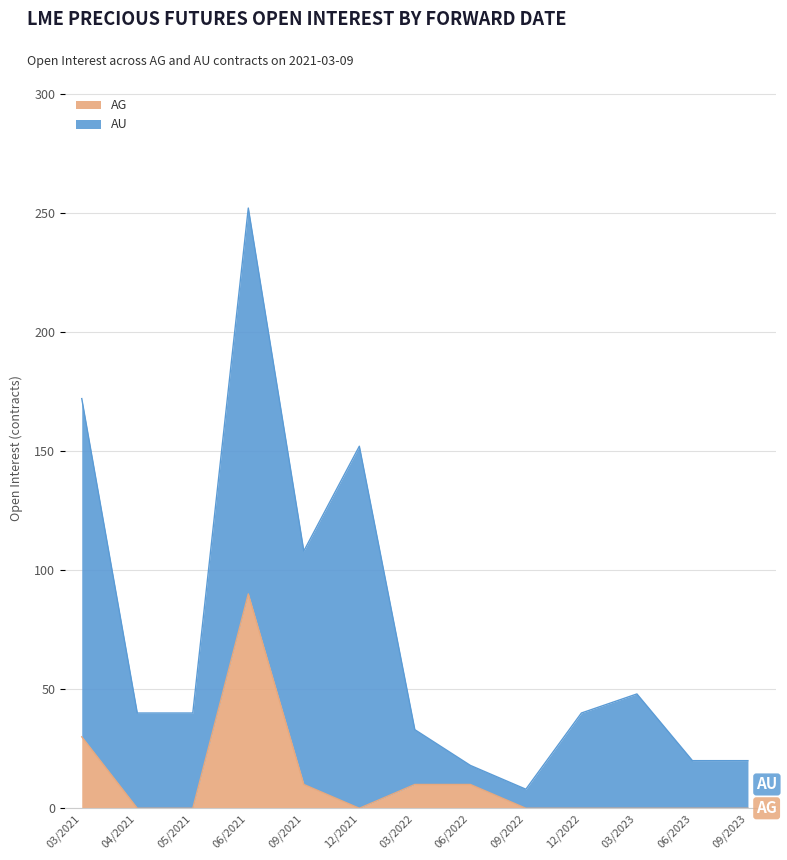

True or false: AG has a value of 10 at 03/2022.

True